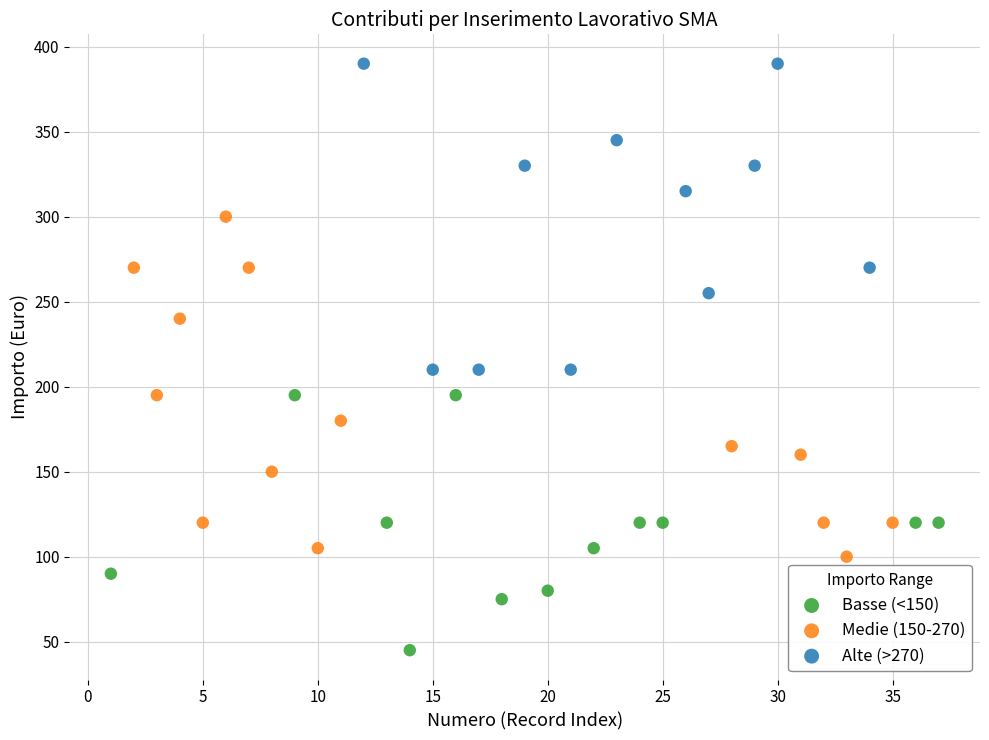

Which series reaches the maximum Y coordinate?

Alte (>270)